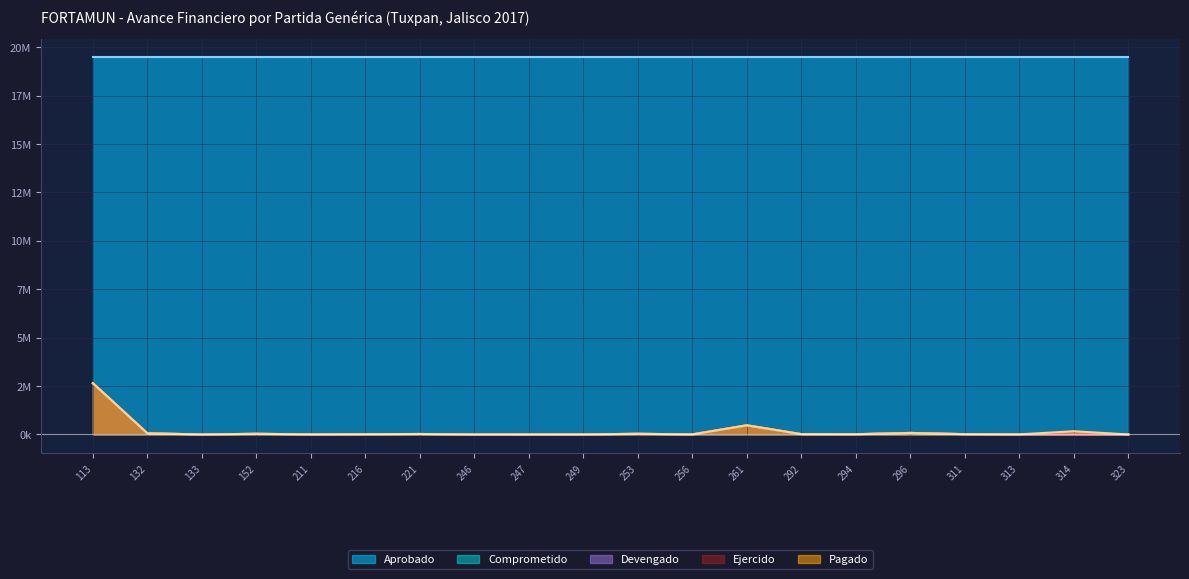

Which category has the highest value in the Pagado series?

113